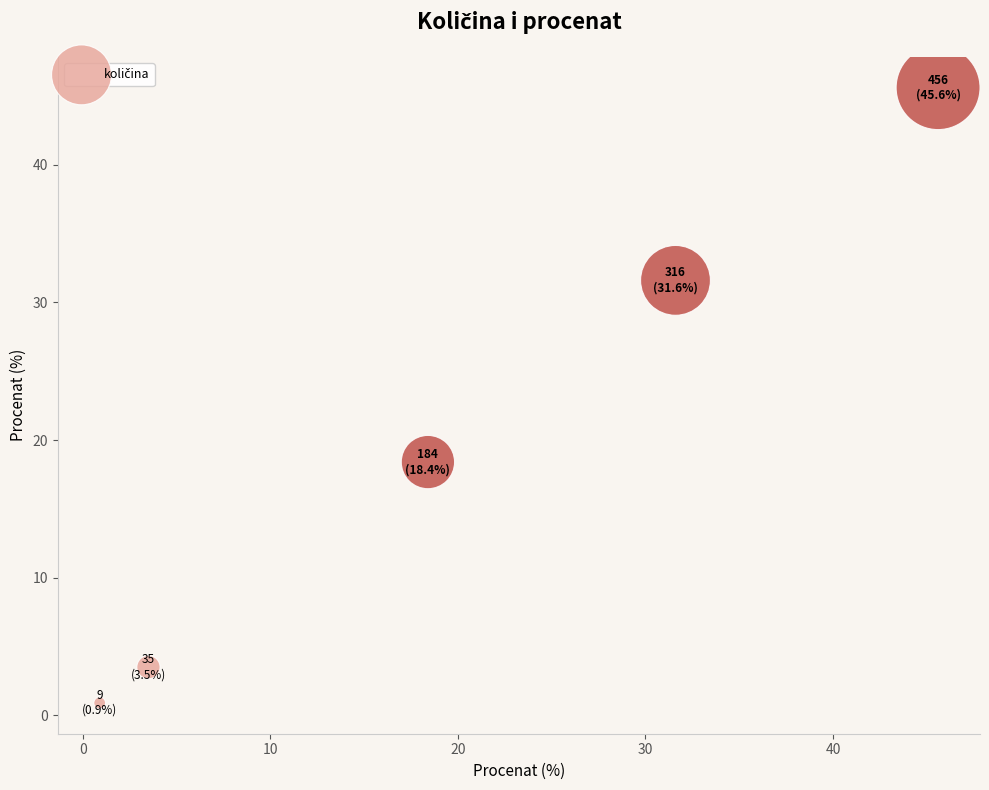

What is the average Y value?

20.0